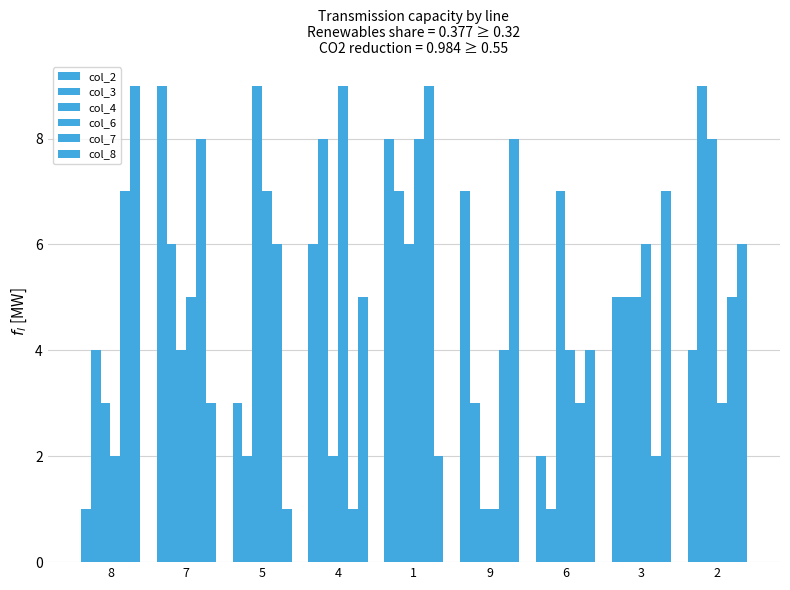

What position from the left is 5?

3